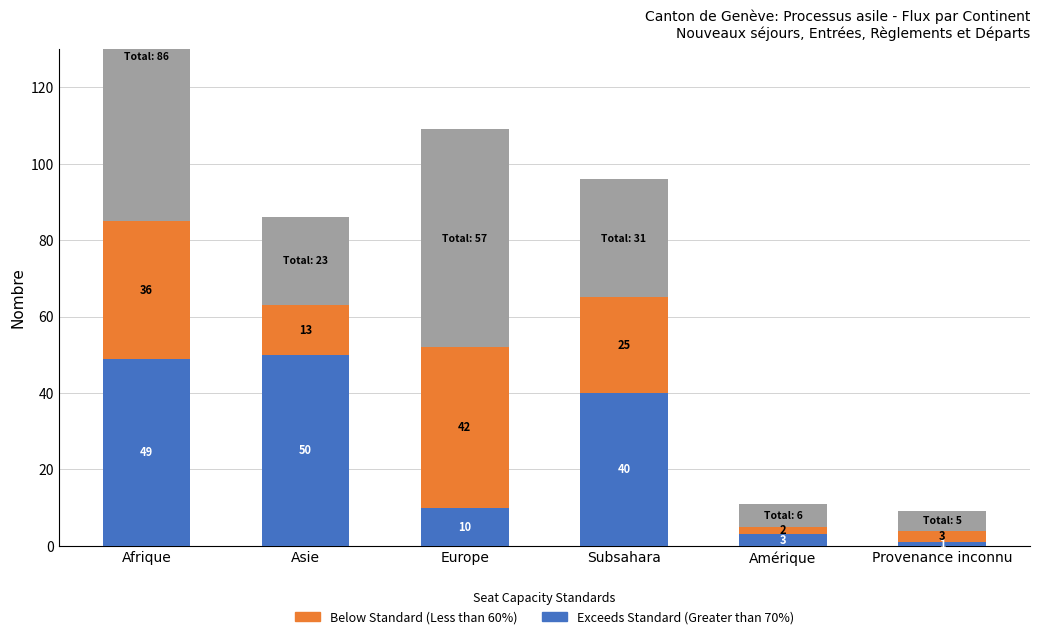

The Exceeds Standard (Greater than 70%) series shows 50 at Asie. True or false?

True